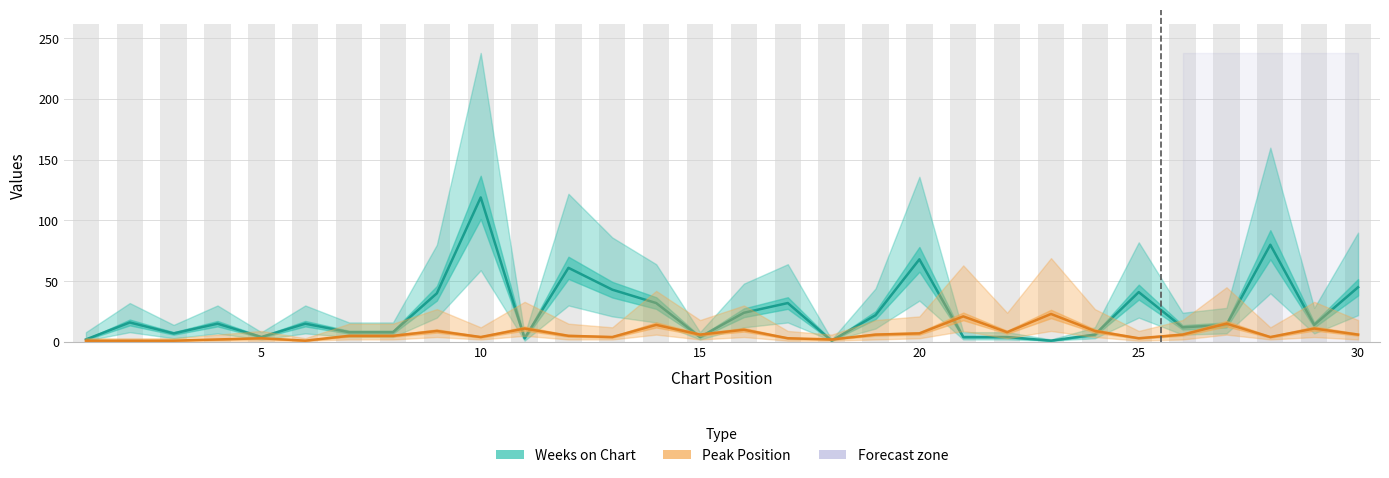

How many groups of bars are there?

30